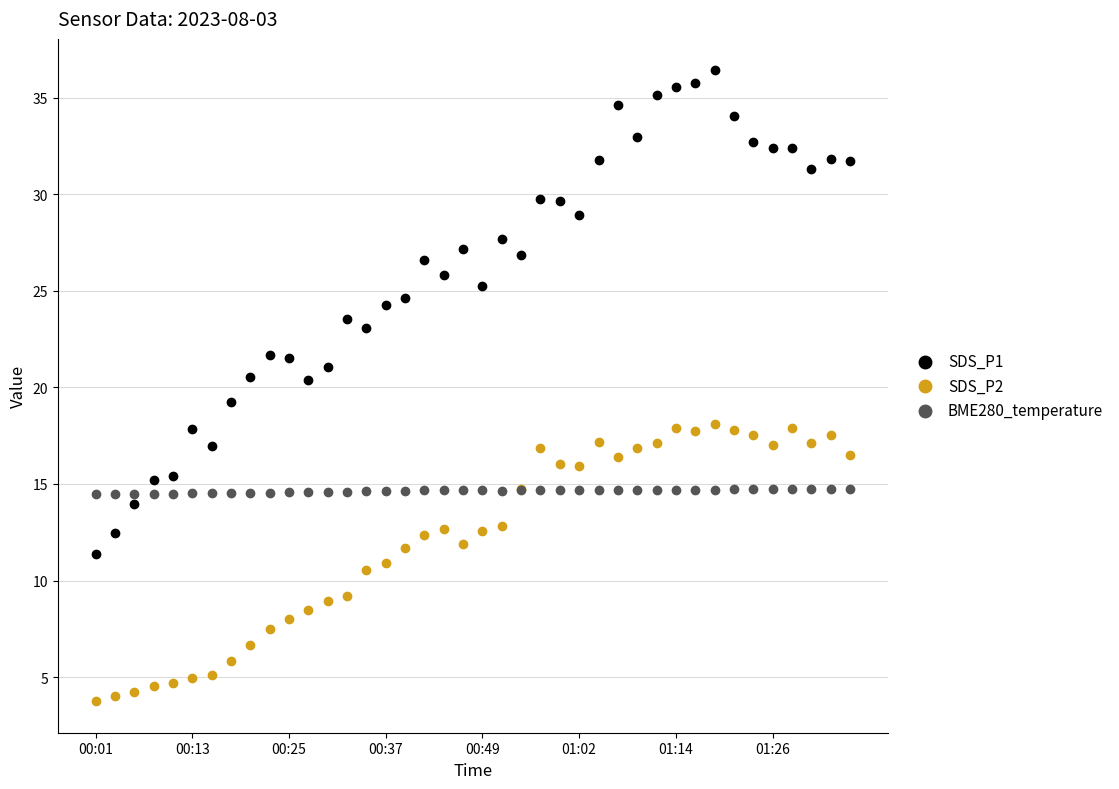

What are all the series names shown in the legend?

SDS_P1, SDS_P2, BME280_temperature